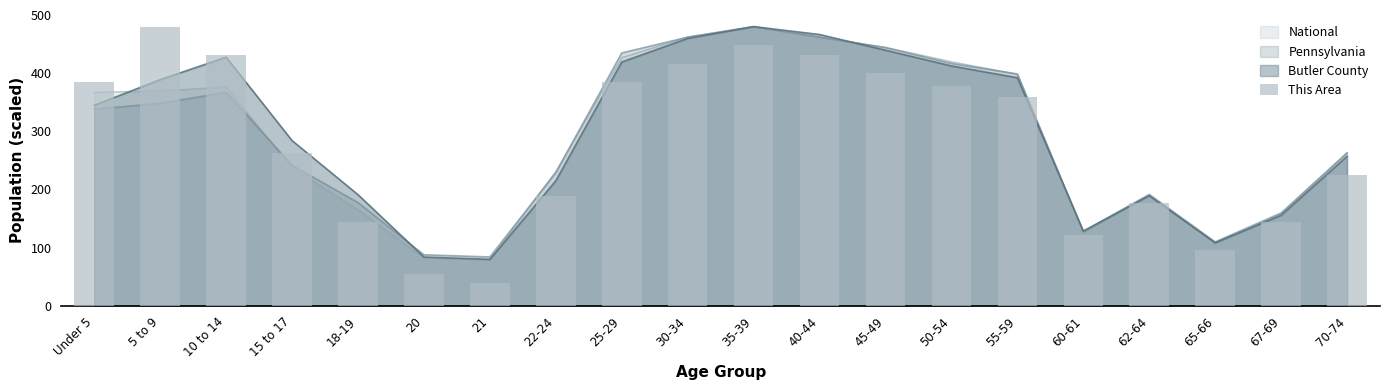

The value at 5 to 9 is 480.0. True or false?

True